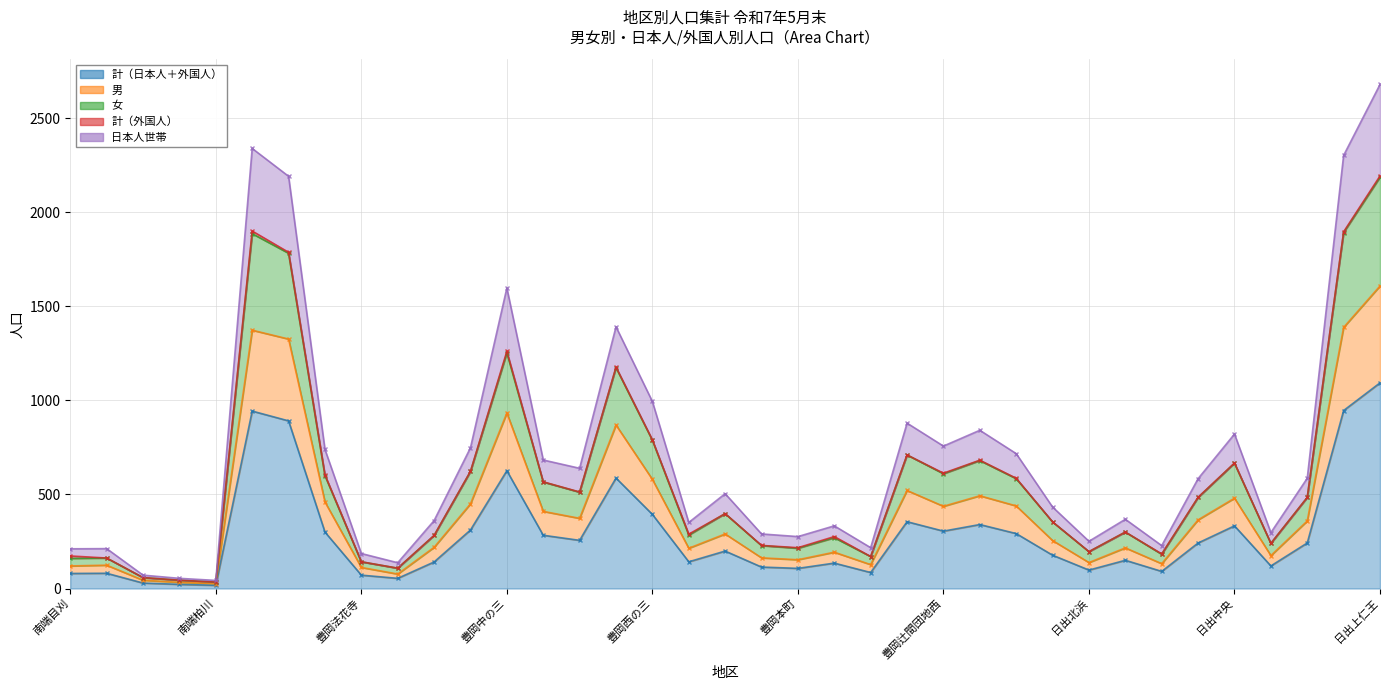

Where is 男 nearest to the value 817?

豊岡西の二